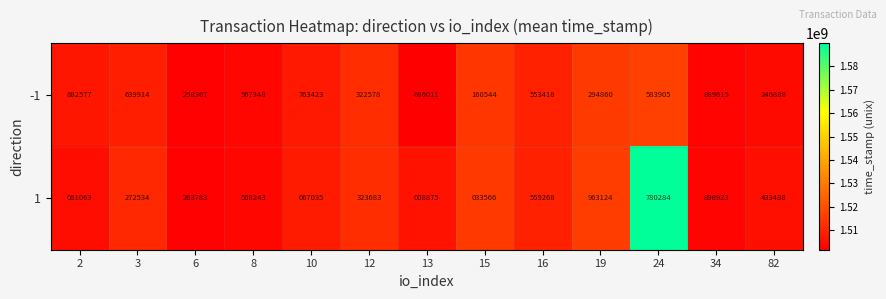

What is the difference between the -1 values at 13 and 82?

439123